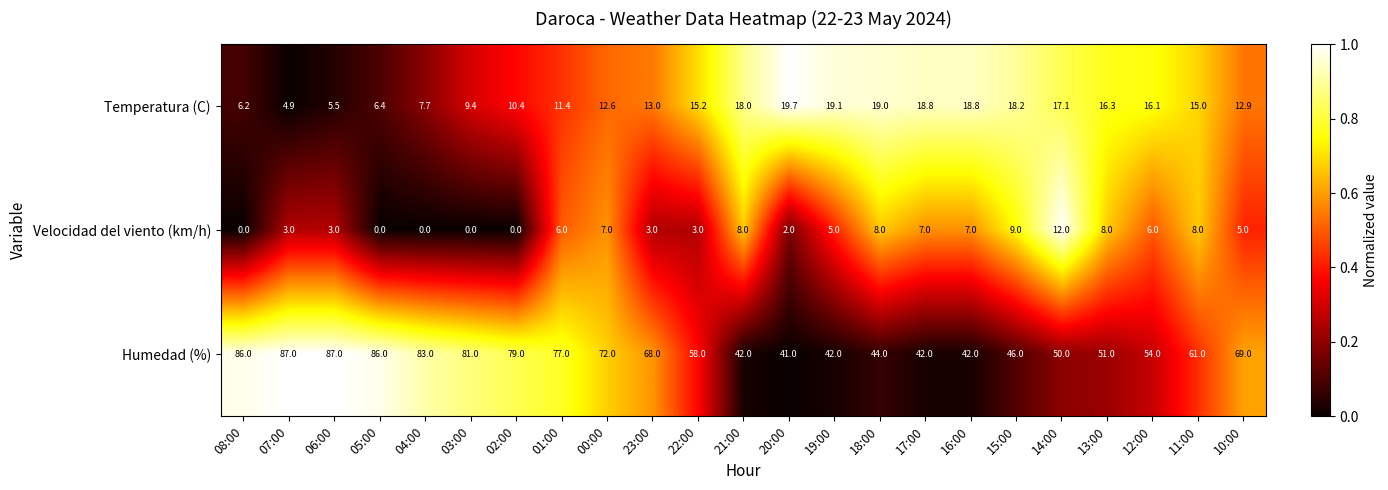

Which category has the highest value in the Temperatura (C) series?

20:00